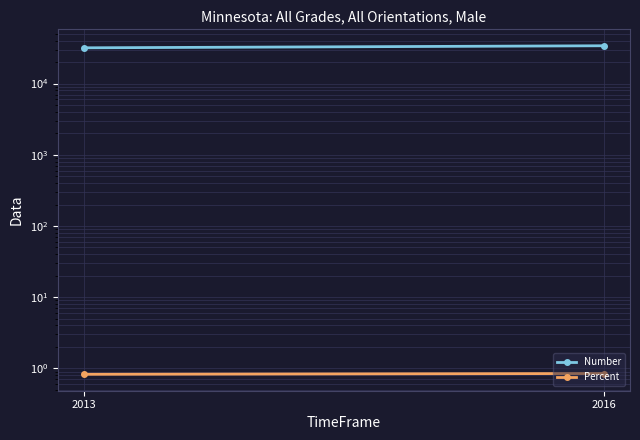

The value of Number at 2013 is 48673.8. True or false?

False